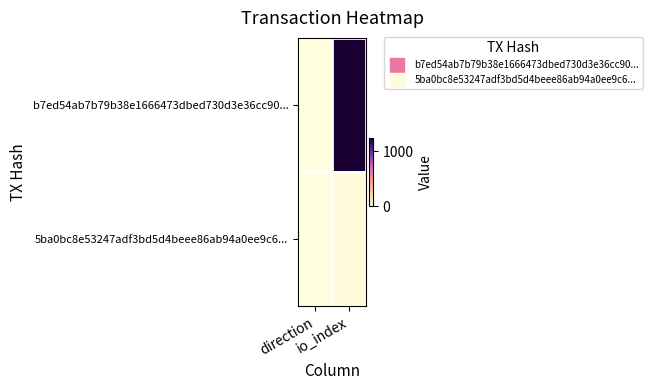

Reading left to right, what are all the values shown in this chart?

b7ed54ab7b79b38e1666473dbed730d3e36cc90...: direction=-1	io_index=1249
5ba0bc8e53247adf3bd5d4beee86ab94a0ee9c6...: direction=1	io_index=27